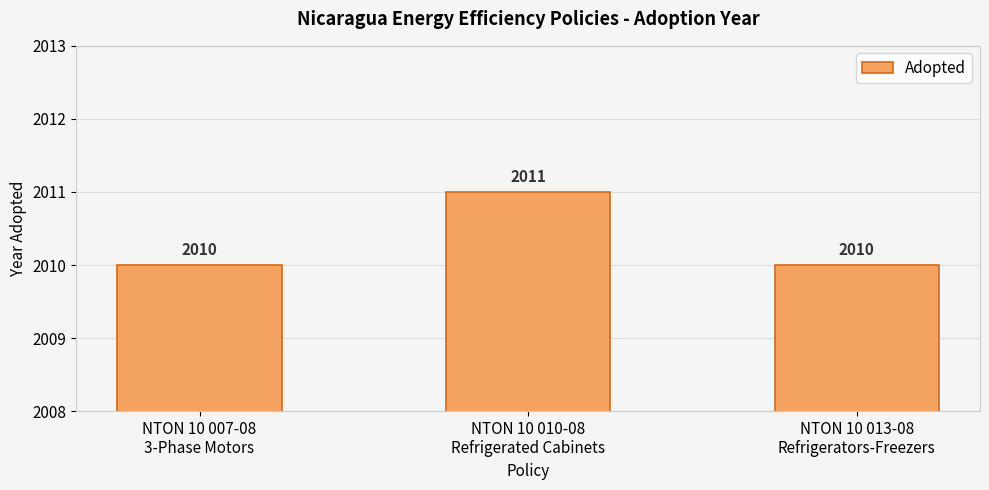

Count the values in the range 2010 to 2011.

3